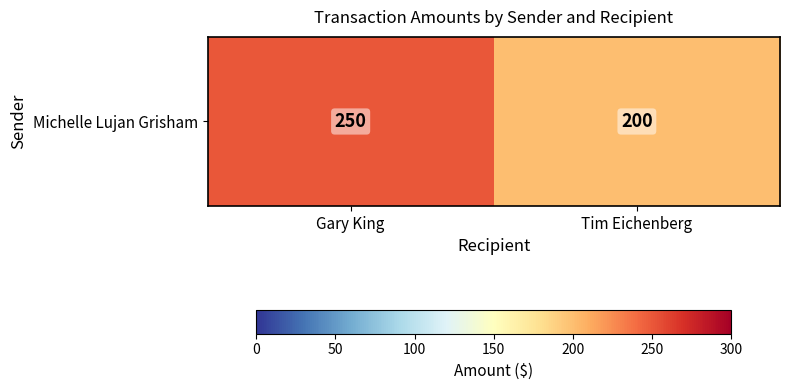

Rank the categories by value from lowest to highest.

Tim Eichenberg, Gary King